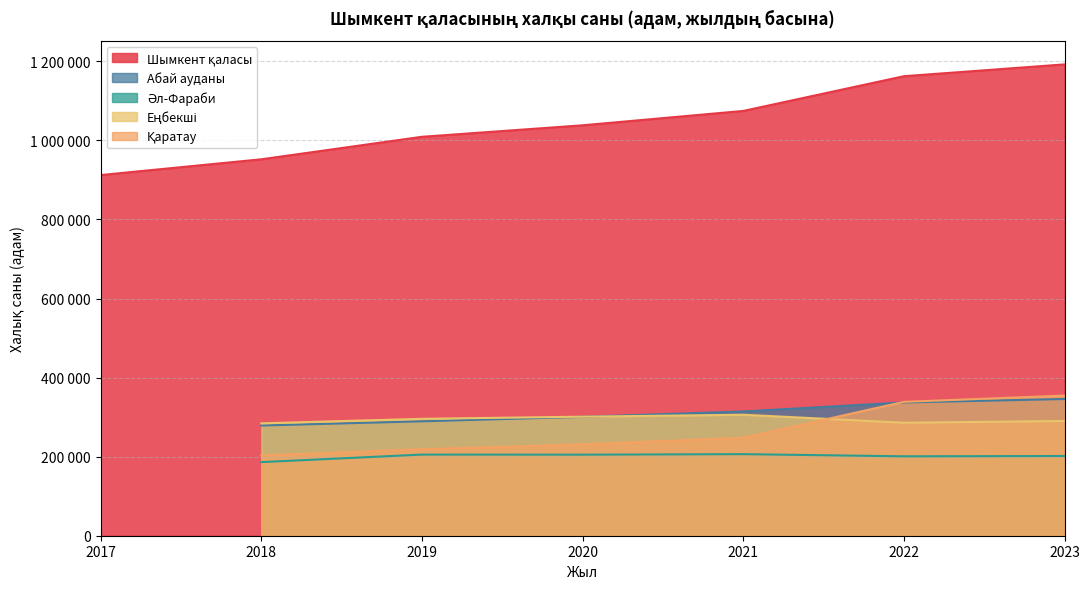

How many distinct data groups are displayed?

5